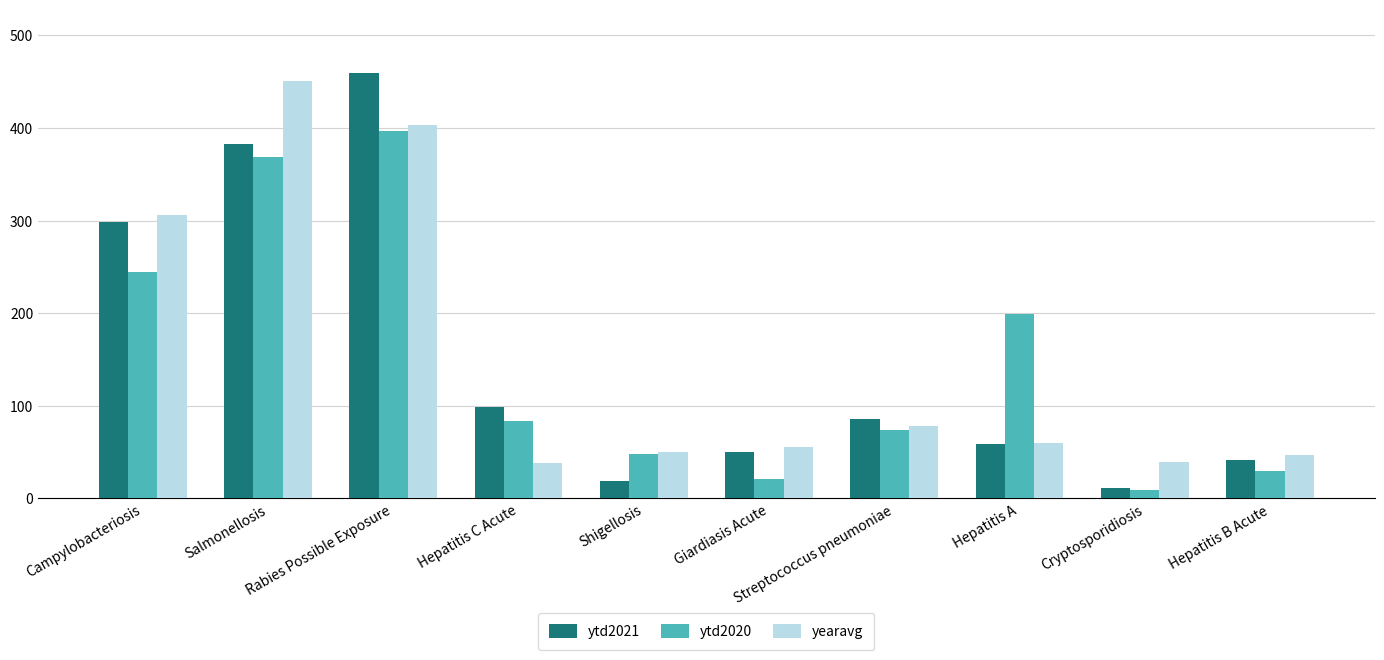

What is the total value across all series at Streptococcus pneumoniae?

238.6